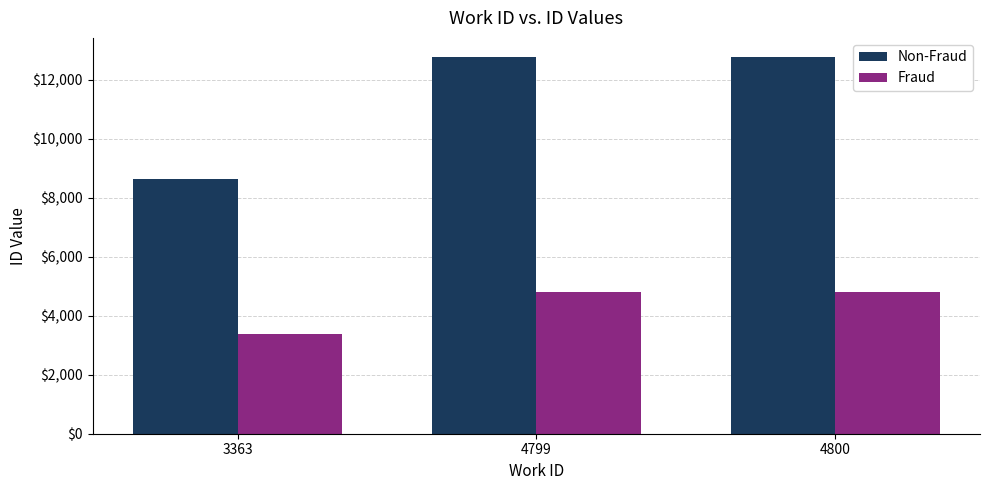

Between 3363 and 4800, which series saw the biggest shift?

Non-Fraud